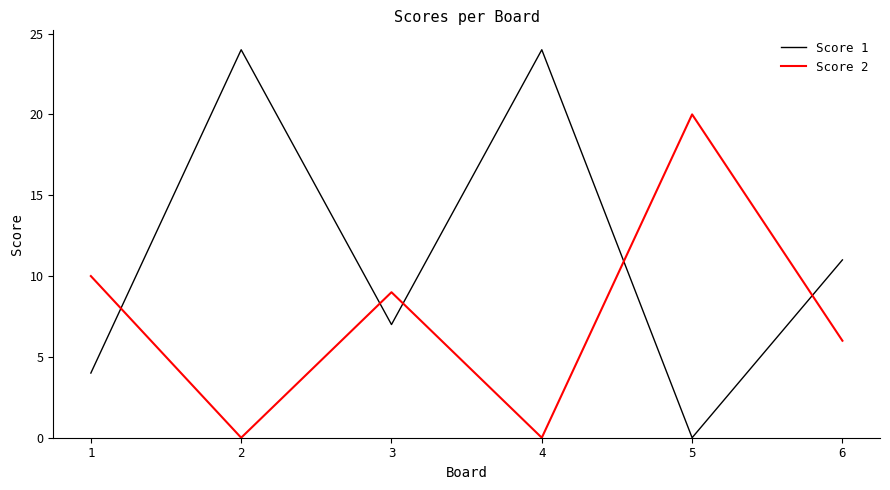

What is the greatest value displayed?

24